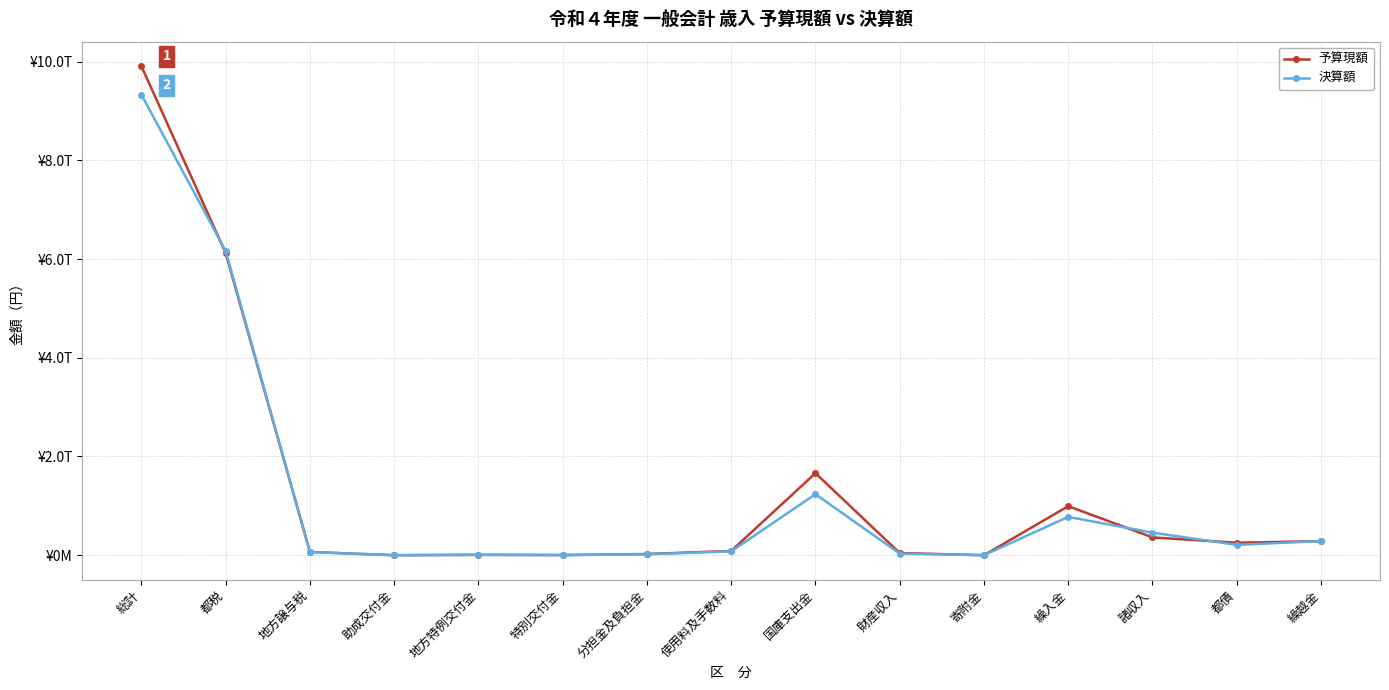

At how many categories does at least one series exceed 2192499230066?

2